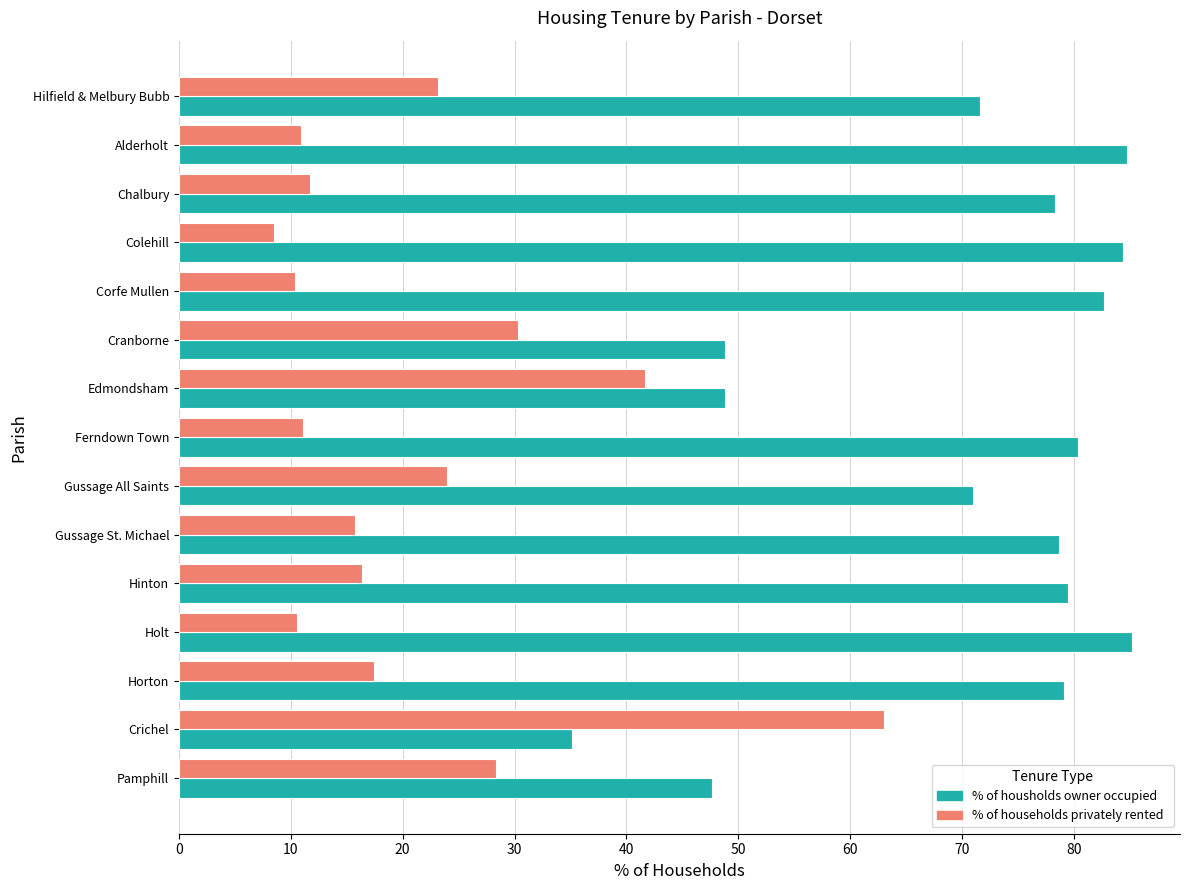

What is the difference between the highest and lowest values at Pamphill?

19.3